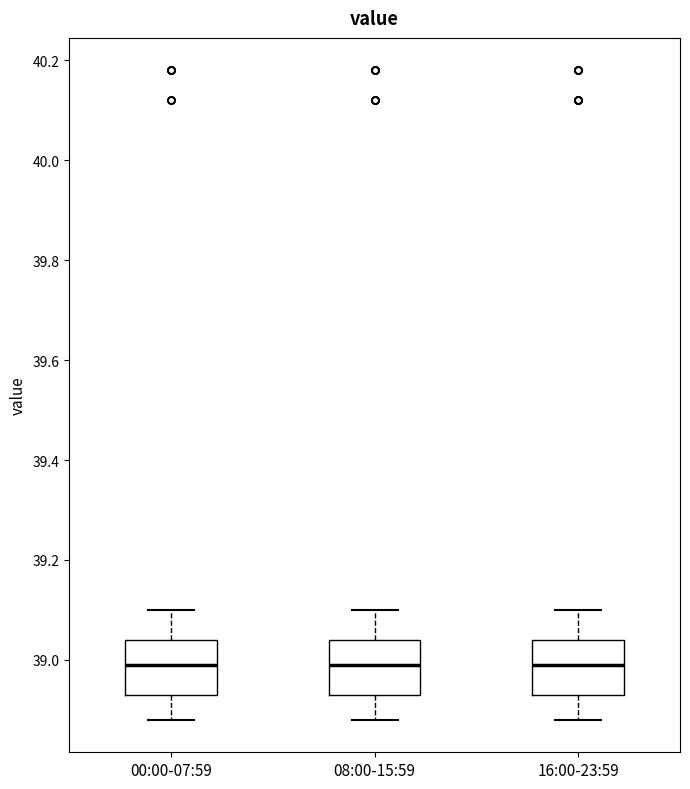

Where does the lower whisker of the box for 00:00-07:59 end on the y-axis? The values are not printed on the chart, so give them approximately, as read against the axis.

38.88